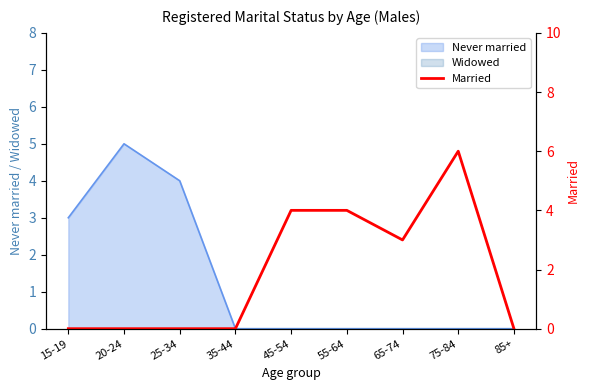

What position from the left is 35-44?

4